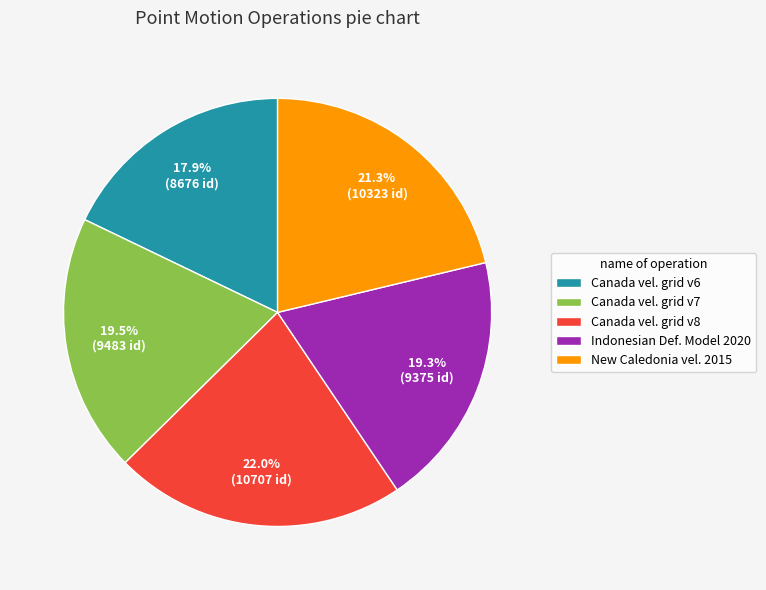

Which slice is the smallest?

Canada vel. grid v6